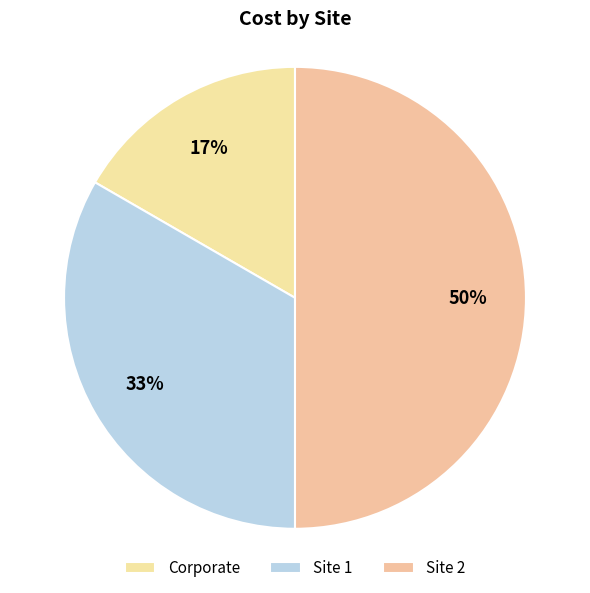

To the nearest percent, what portion does Site 2 represent?

50%